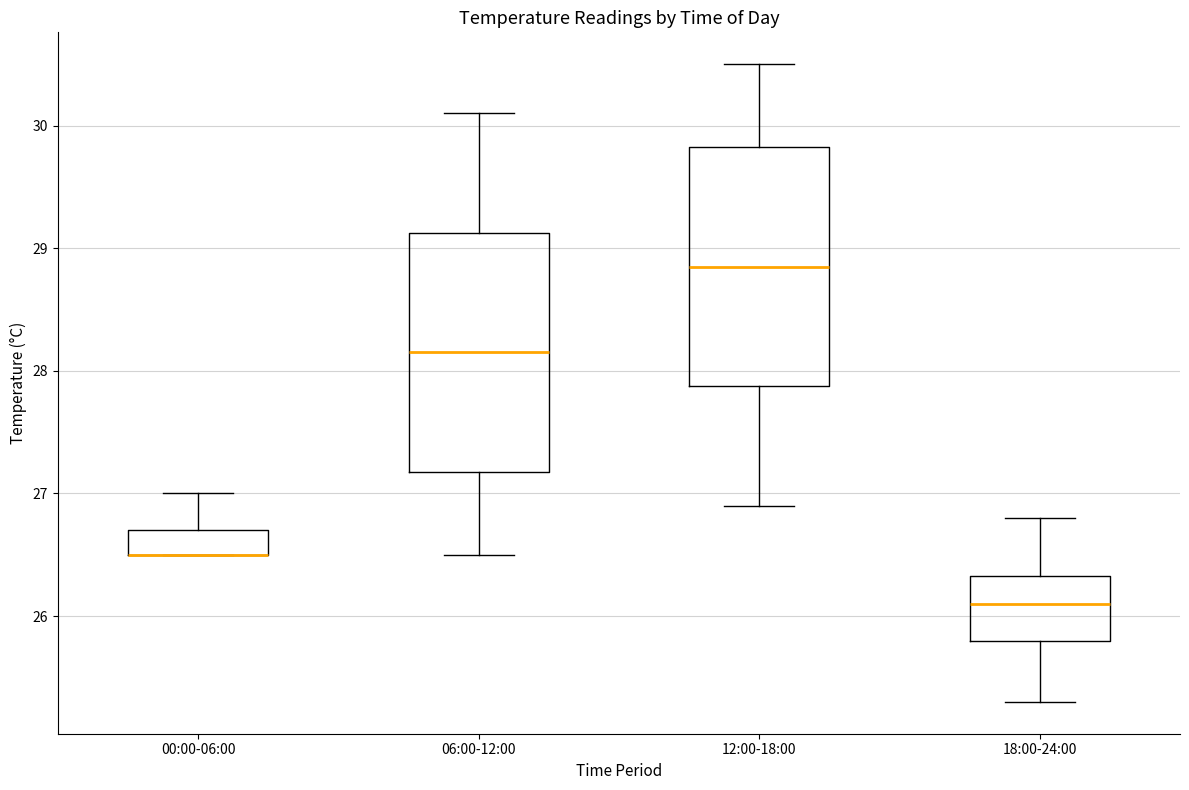

Reading left to right, transcribe this box plot: for each box, give where its median line is, the range the box spans, and where its two whiskers end, as read against the y-axis. The values are not printed on the chart, so give them approximately, as read against the axis.

00:00-06:00: median 26.5 (drawn on the box's lower edge), box 26.5 to 26.7, whiskers 26.5 to 27.0
06:00-12:00: median 28.2, box 27.2 to 29.1, whiskers 26.5 to 30.1
12:00-18:00: median 28.9, box 27.9 to 29.8, whiskers 26.9 to 30.5
18:00-24:00: median 26.1, box 25.8 to 26.3, whiskers 25.3 to 26.8